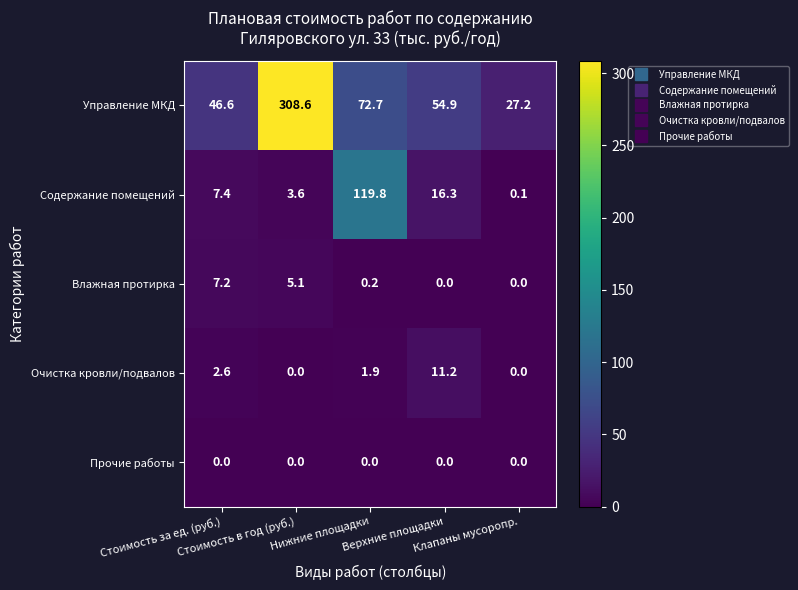

Which series has the largest range (max minus min)?

Управление МКД